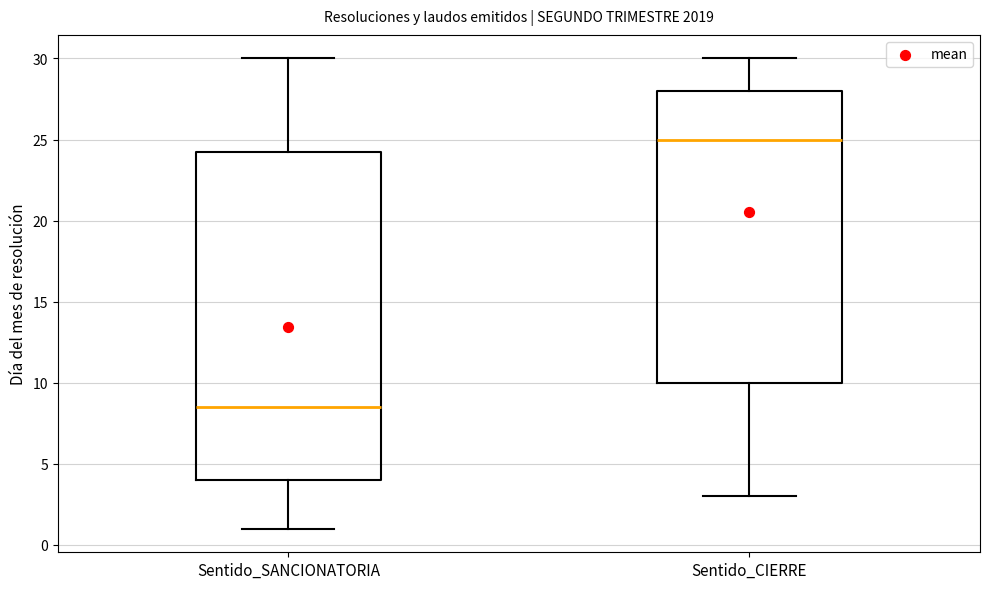

Where is the lower edge of the box for Sentido_SANCIONATORIA on the y-axis? The values are not printed on the chart, so give them approximately, as read against the axis.

4.0